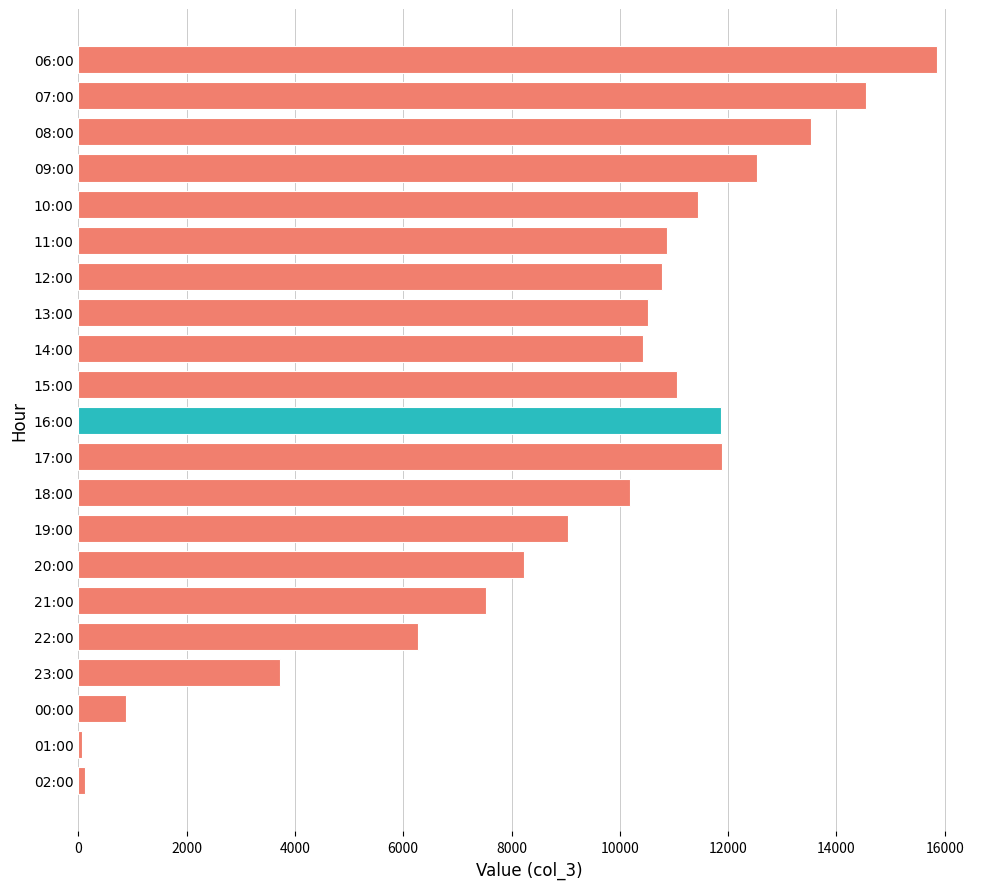

What is the difference between the maximum and minimum values?

15797